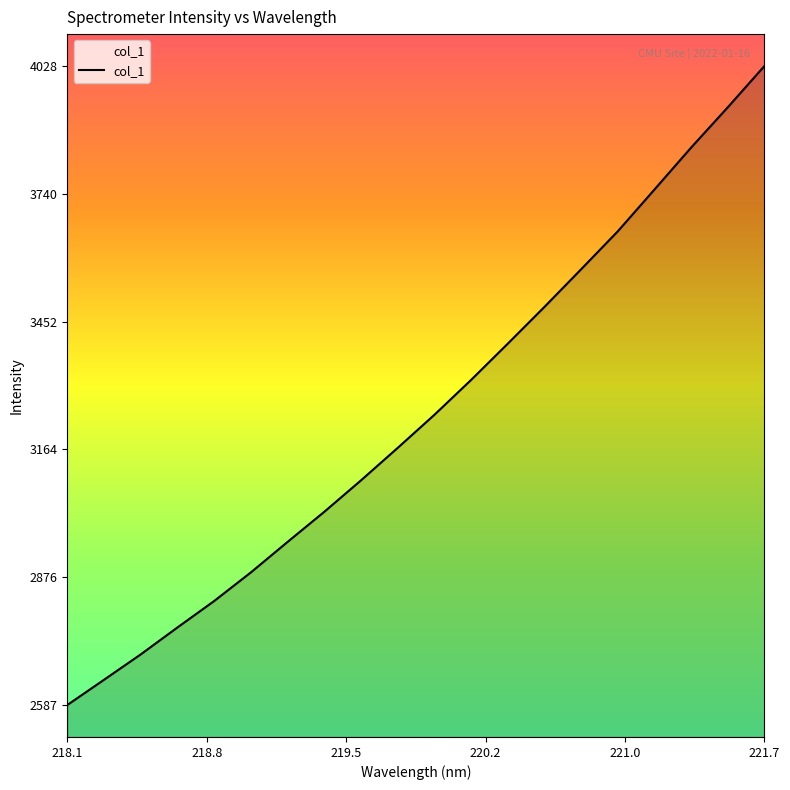

What is the difference between the maximum and second lowest values?

1384.1